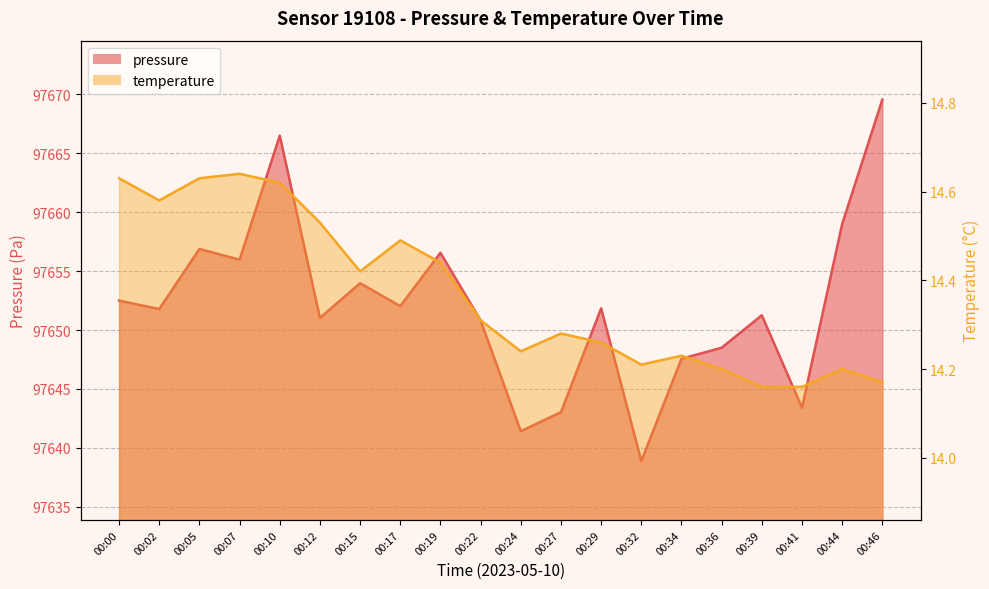

At how many categories does at least one series exceed 16187?

20